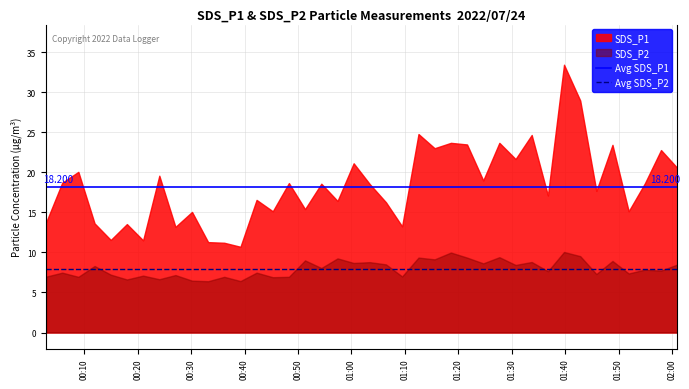

What is the average value of the Avg SDS_P2 series?

7.9